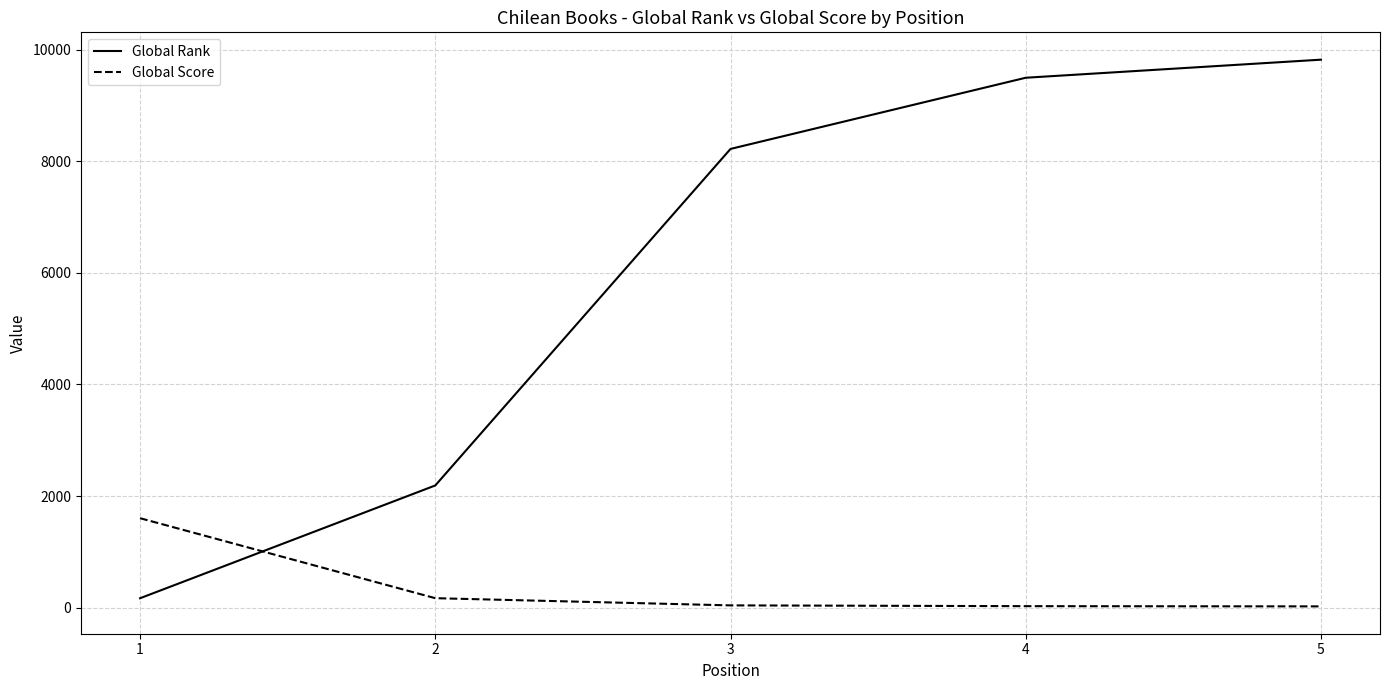

True or false: Global Rank and Global Score intersect in this chart.

True